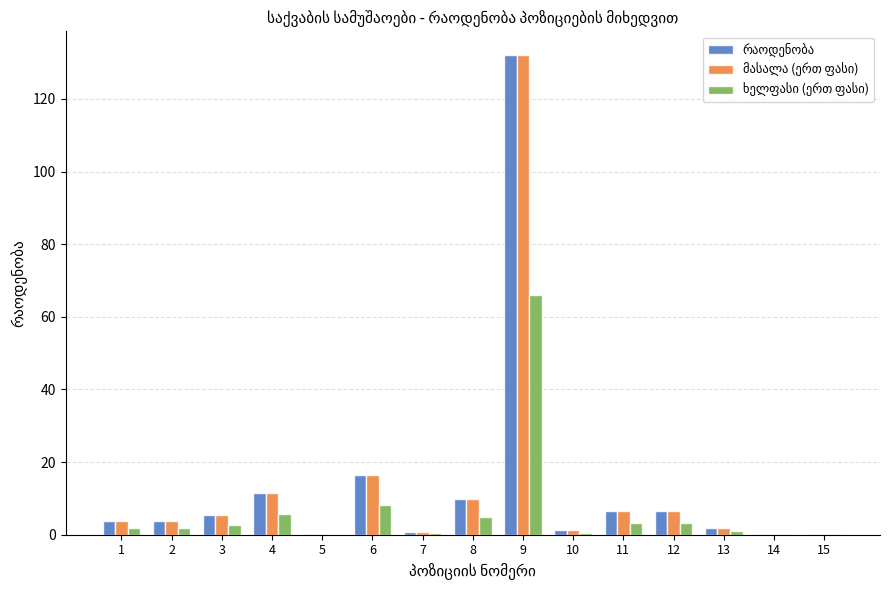

What is the total value across all series at 9?

330.0